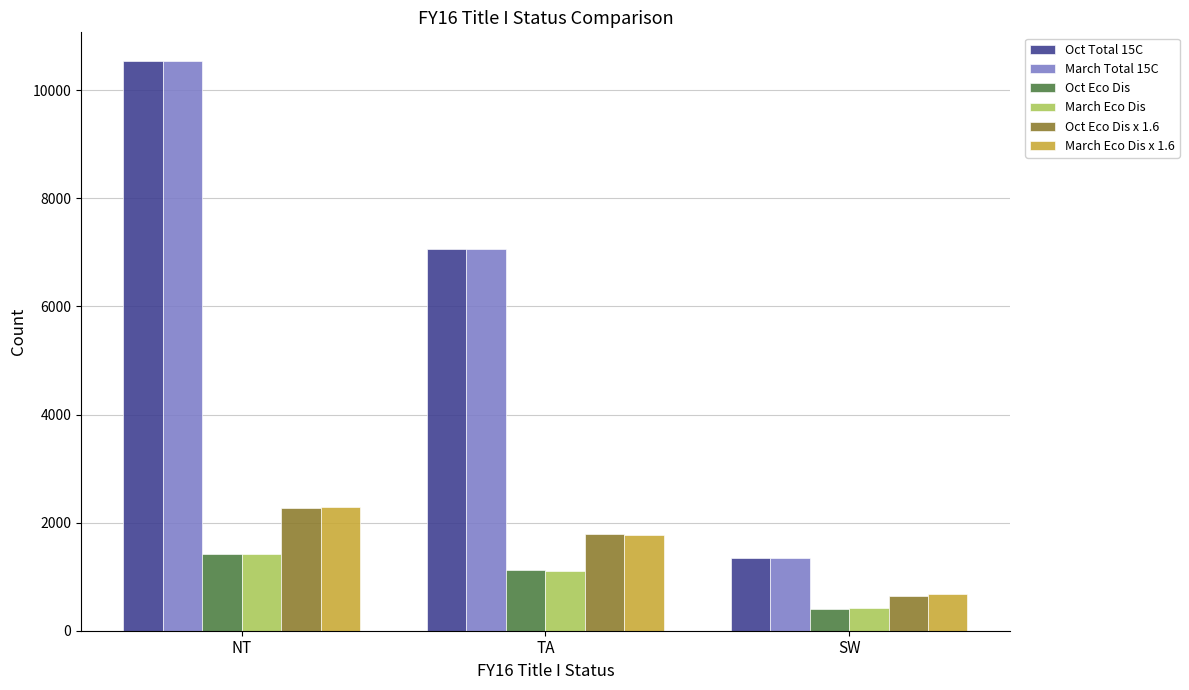

What is the highest value of the Oct Eco Dis x 1.6 series?

2276